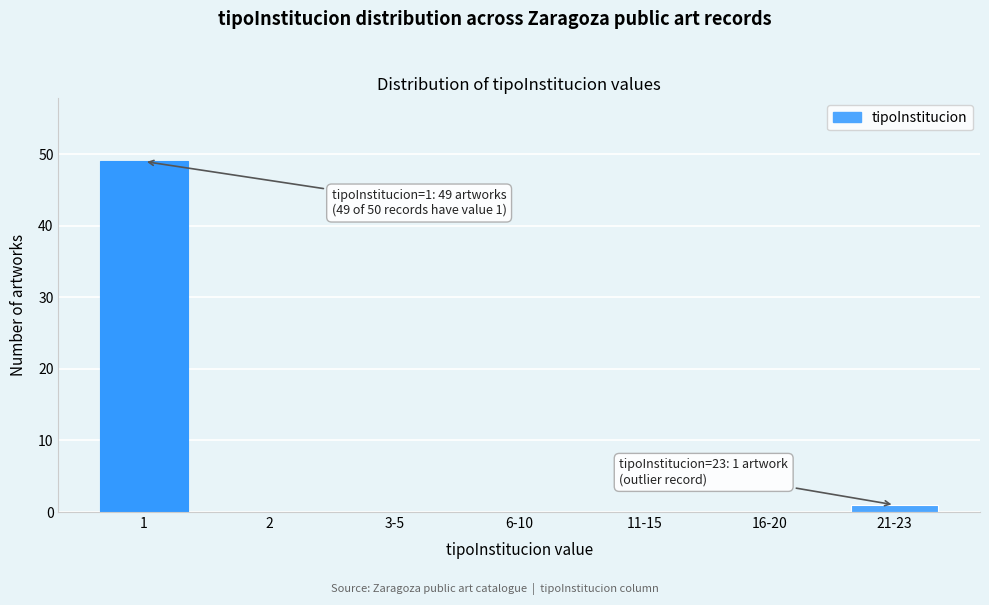

Reading right to left, extract all data points from this chart.

21-23=1	16-20=0	11-15=0	6-10=0	3-5=0	2=0	1=49